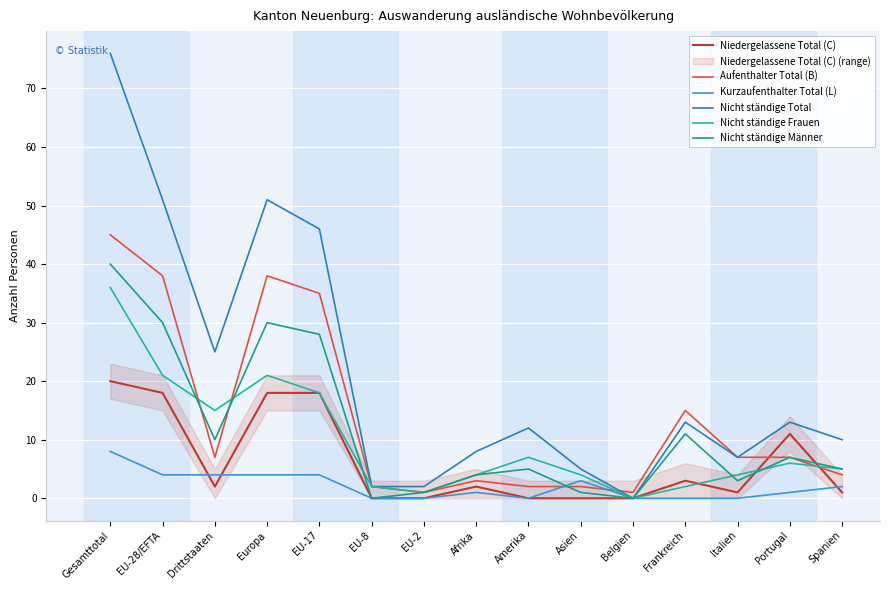

Rank the series by their maximum value, from highest to lowest.

Nicht ständige Total, Aufenthalter Total (B), Nicht ständige Männer, Nicht ständige Frauen, Niedergelassene Total (C), Kurzaufenthalter Total (L)